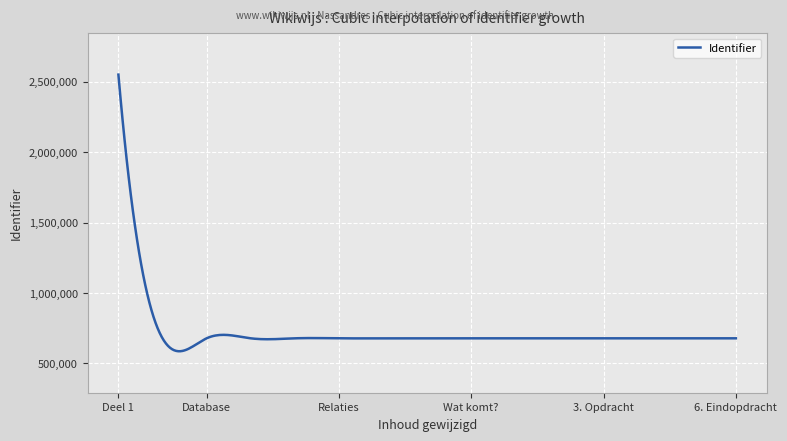

What is the difference between the maximum and minimum values?

1965759.4